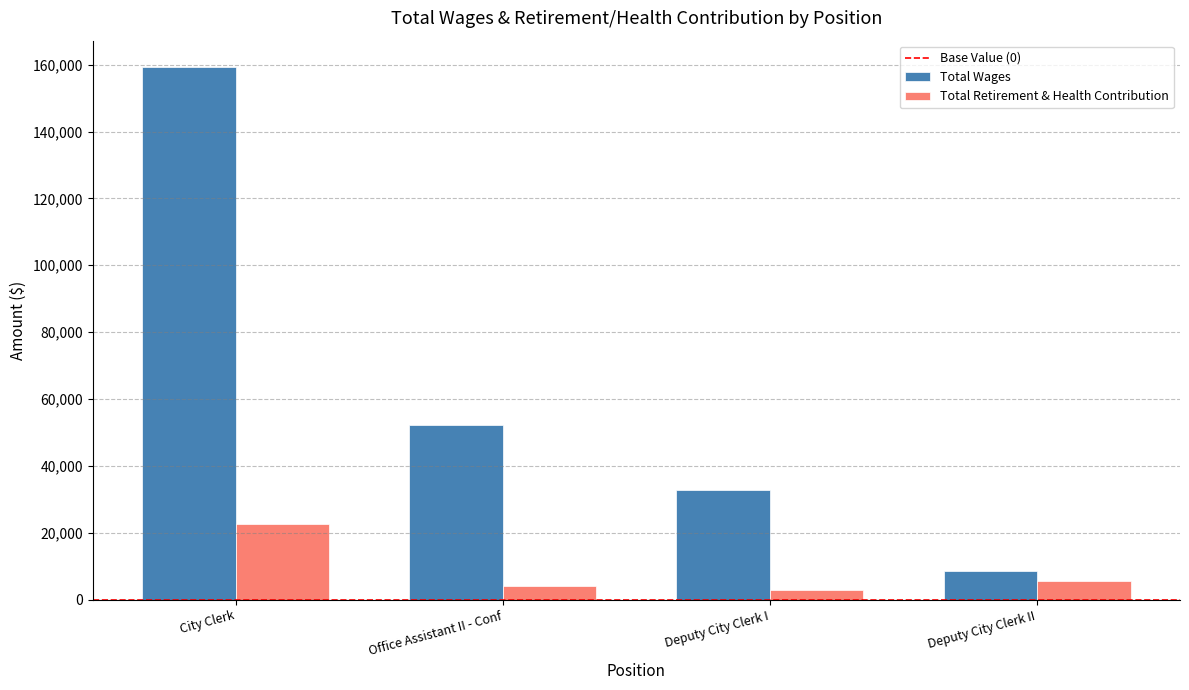

What is the total value across all series at Deputy City Clerk II?

14222